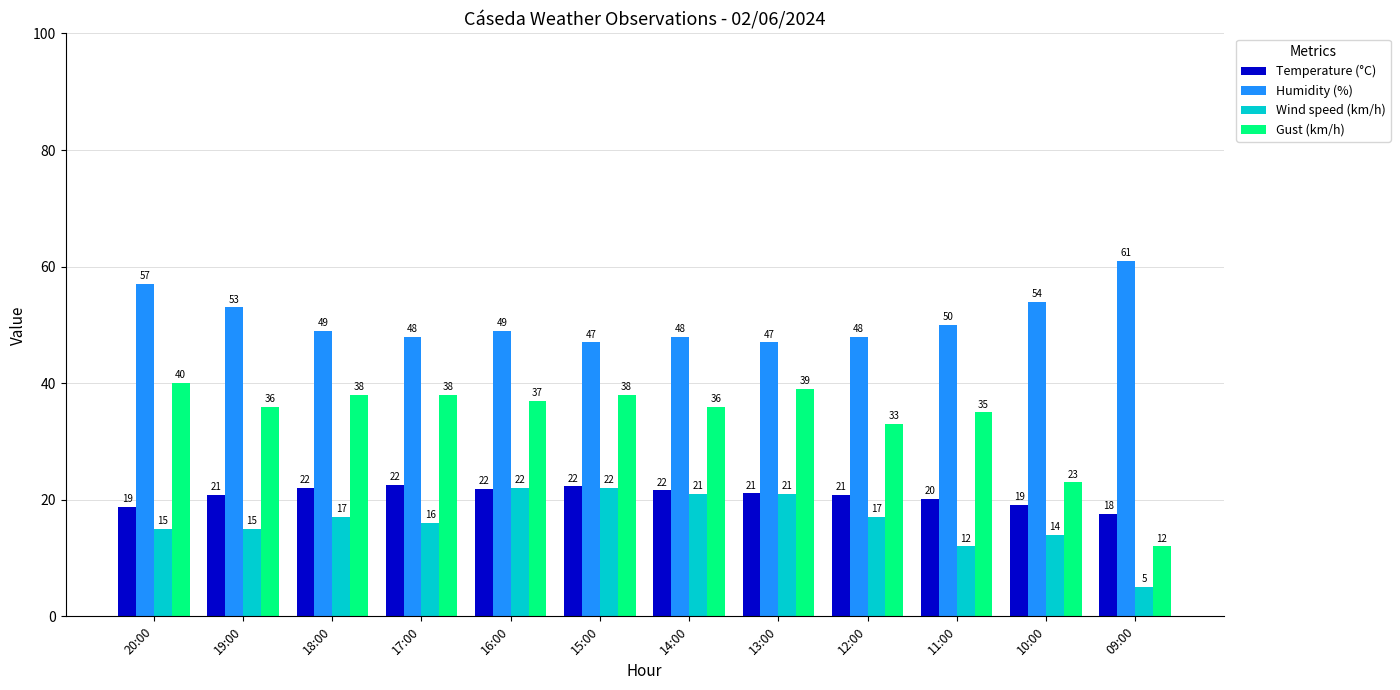

Which series has the widest spread of values?

Gust (km/h)